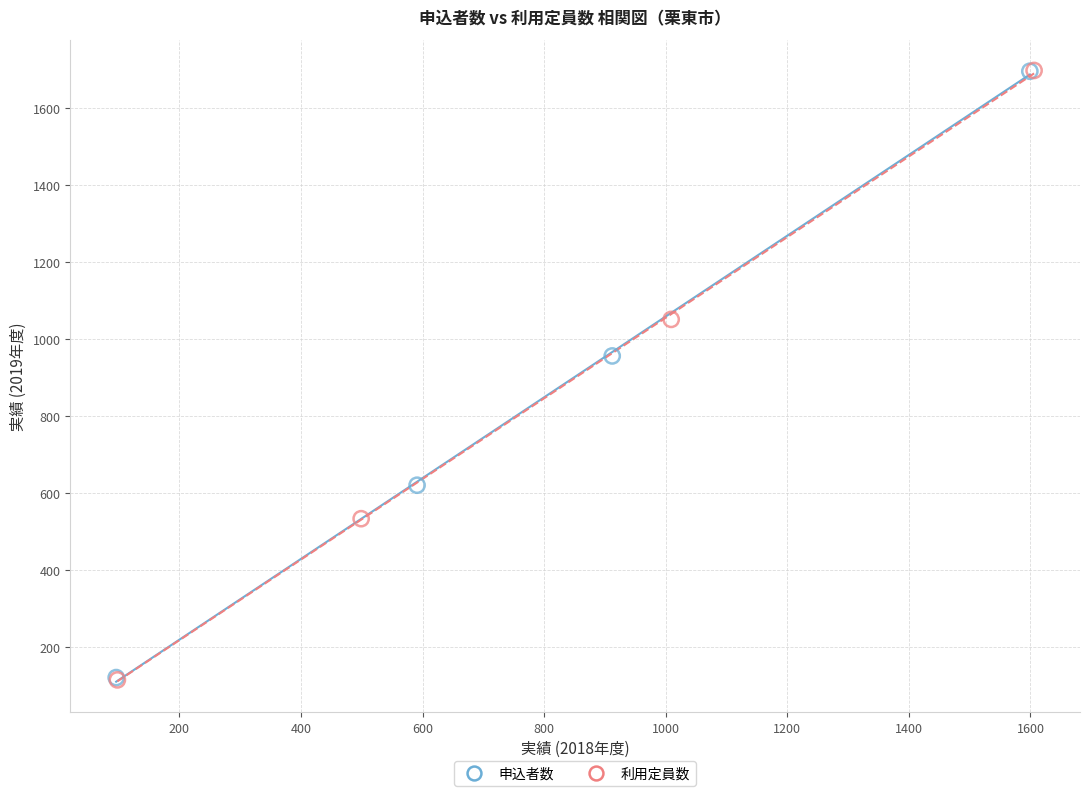

Which series has the largest Y range (max minus min)?

利用定員数